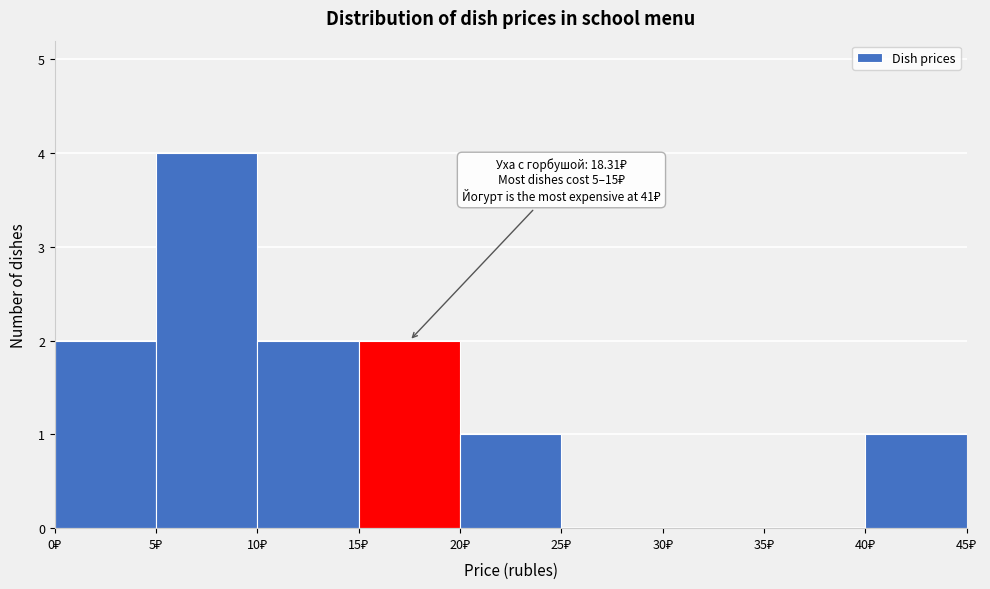

Which range on the x-axis has the tallest bar?

5 to 10